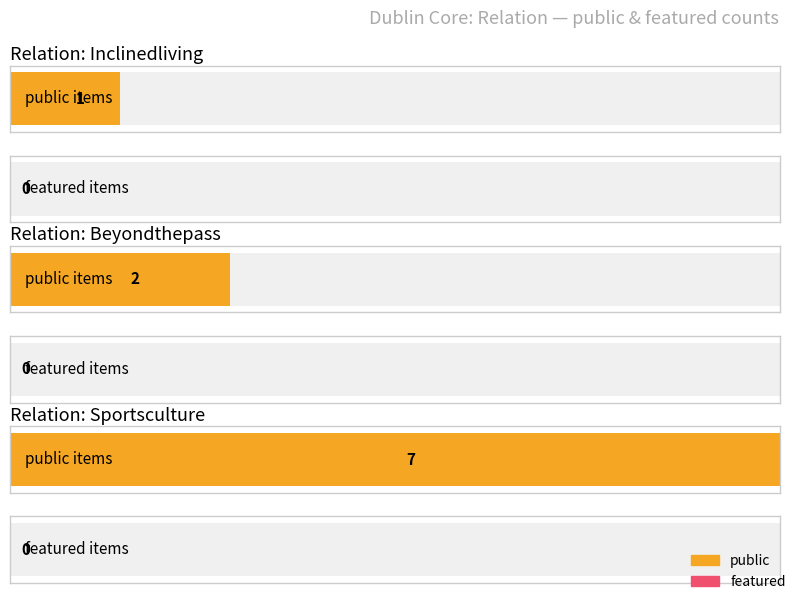

What is the label of the 2nd bar from the left?

Beyondthepass